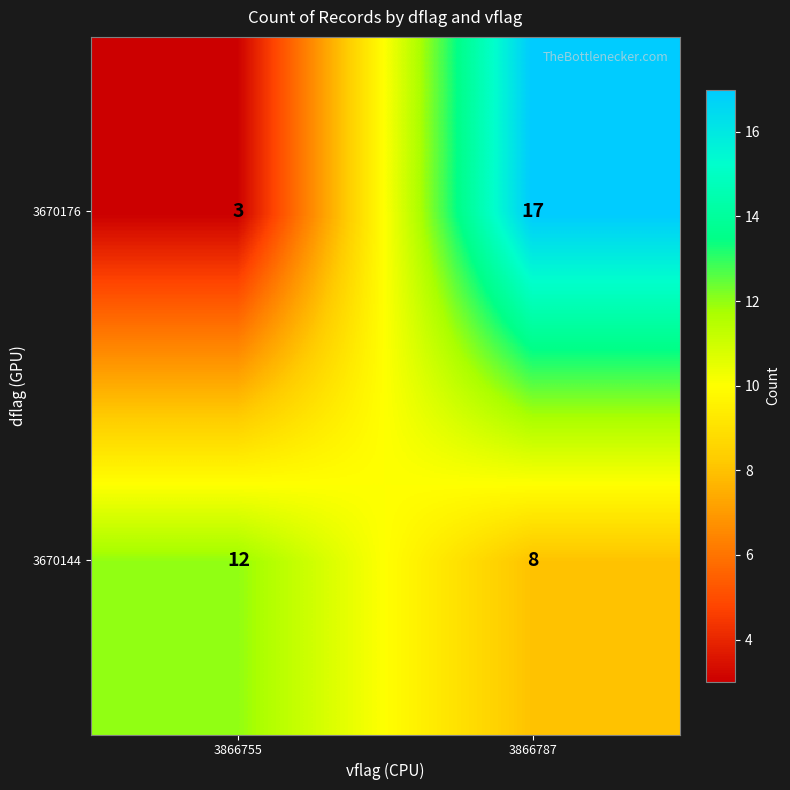

Rank the series at 3866755 from lowest to highest value.

3670176, 3670144